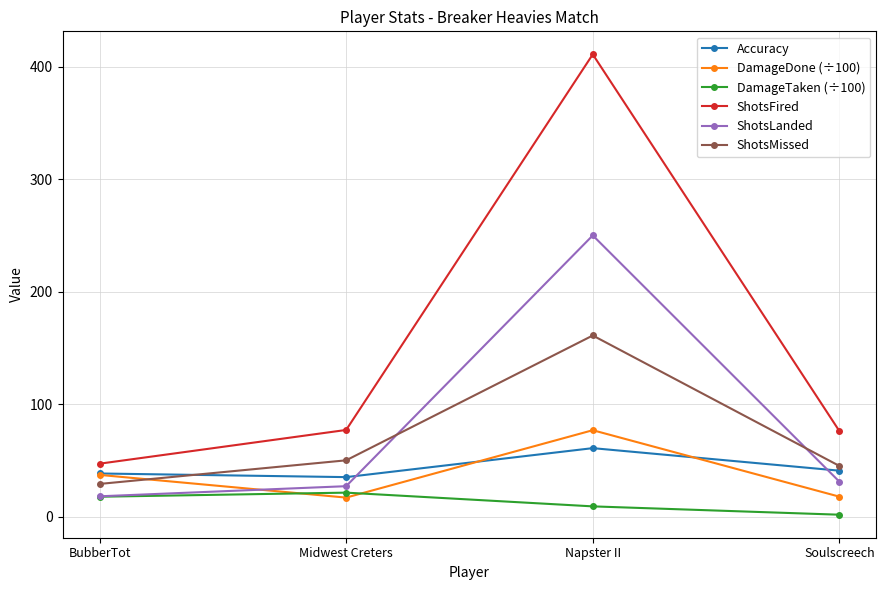

How many data points does each series have?

4